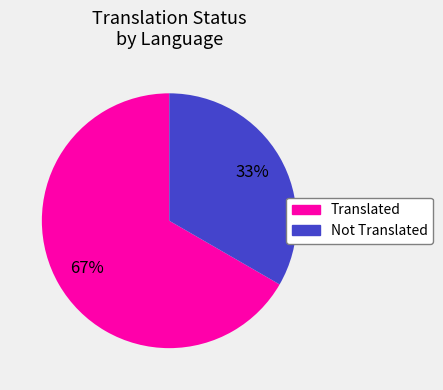

Is it true that Not Translated is 46% of the pie?

False